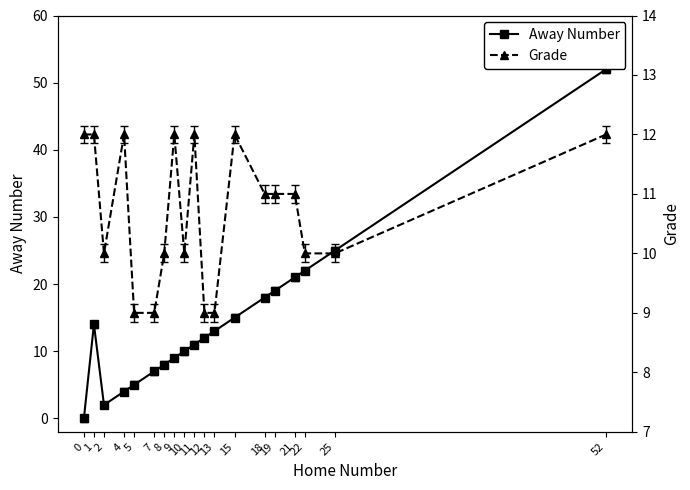

What is the value of the Grade point at the 15th from the left?

11